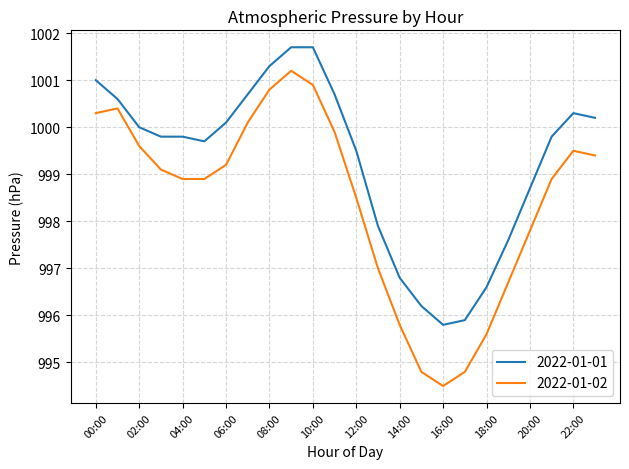

Reading left to right, list all the values displayed in this chart.

2022-01-01: 1001.0	1000.6	1000.0	999.8	999.8	999.7	1000.1	1000.7	1001.3	1001.7	1001.7	1000.7	999.5	997.9	996.8	996.2	995.8	995.9	996.6	997.6	998.7	999.8	1000.3	1000.2
2022-01-02: 1000.3	1000.4	999.6	999.1	998.9	998.9	999.2	1000.1	1000.8	1001.2	1000.9	999.9	998.5	997.0	995.8	994.8	994.5	994.8	995.6	996.7	997.8	998.9	999.5	999.4